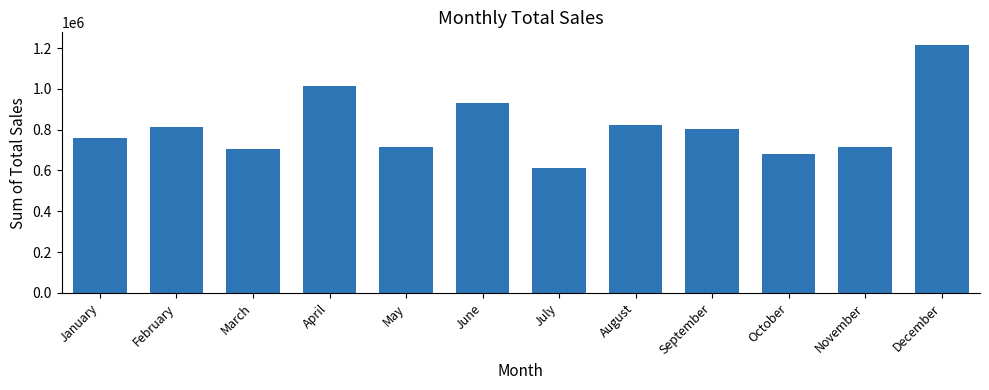

The chart shows a value of 400018 at October. True or false?

False